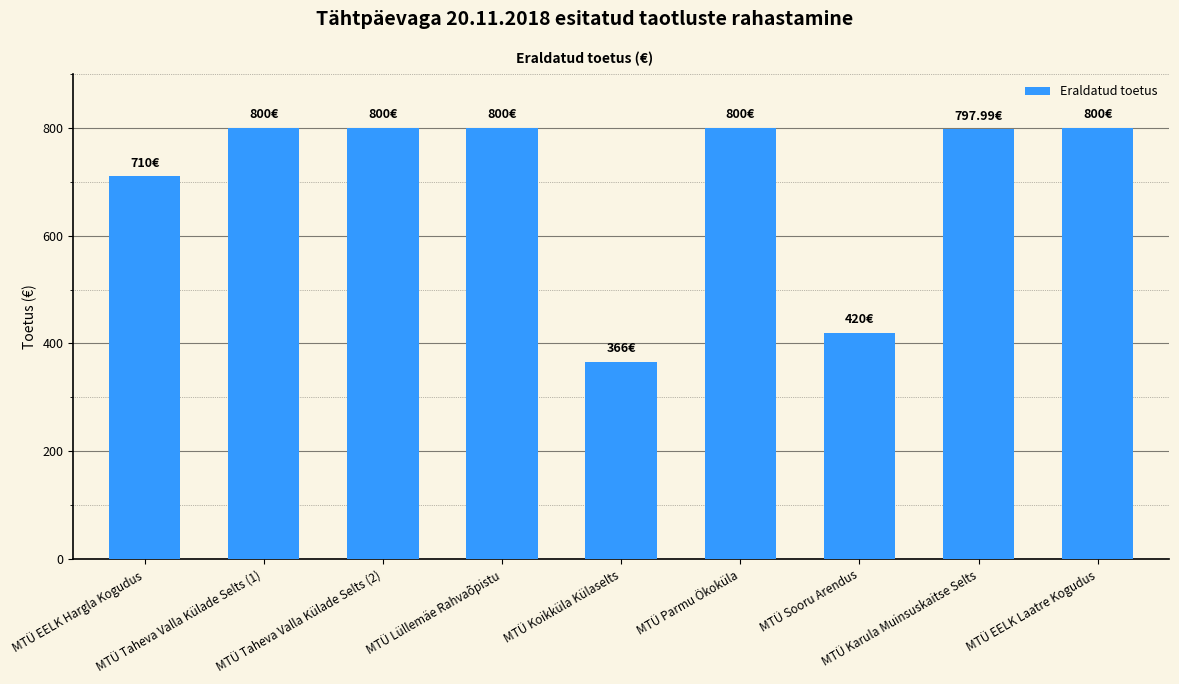

Are the bars horizontal?

No